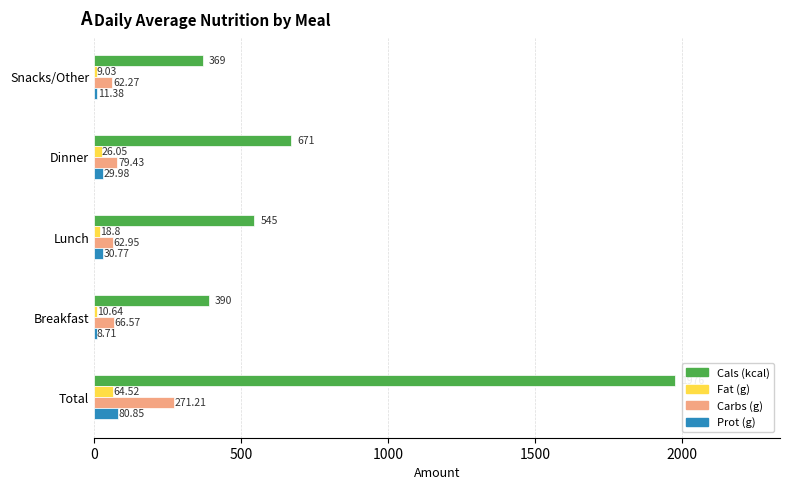

What is the sum of the Prot (g) values at Dinner and Total?

110.8